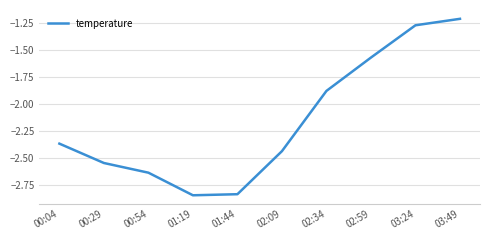

What is the change in value from 01:44 to 02:59?

+1.3